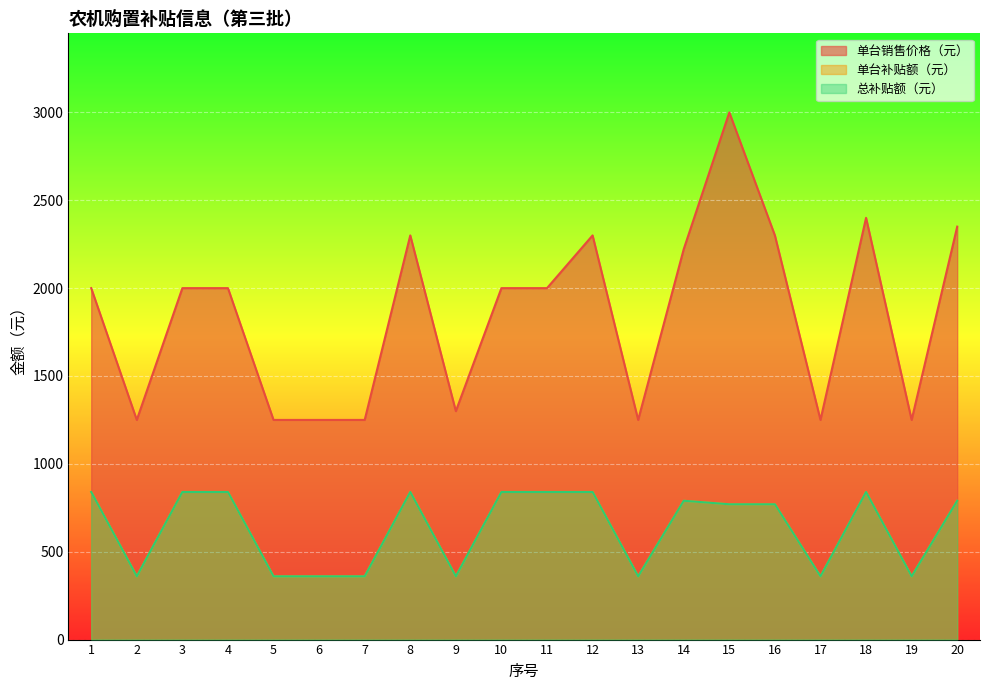

What is the difference between the second highest and second lowest values in the 单台销售价格（元） series?

1150